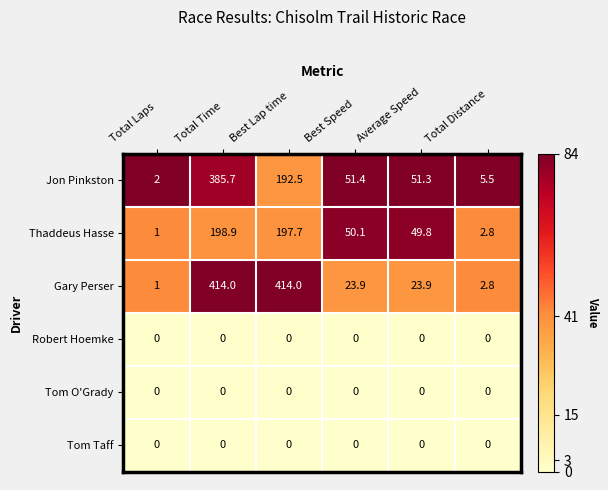

Where does the Jon Pinkston series first go above 51?

Total Time